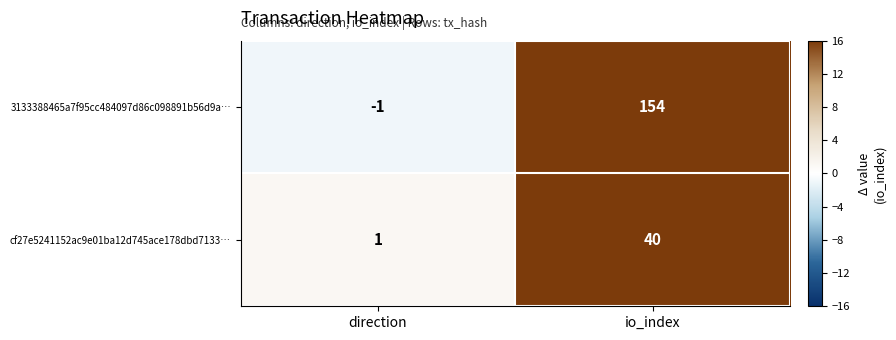

How many series are shown in this chart?

2